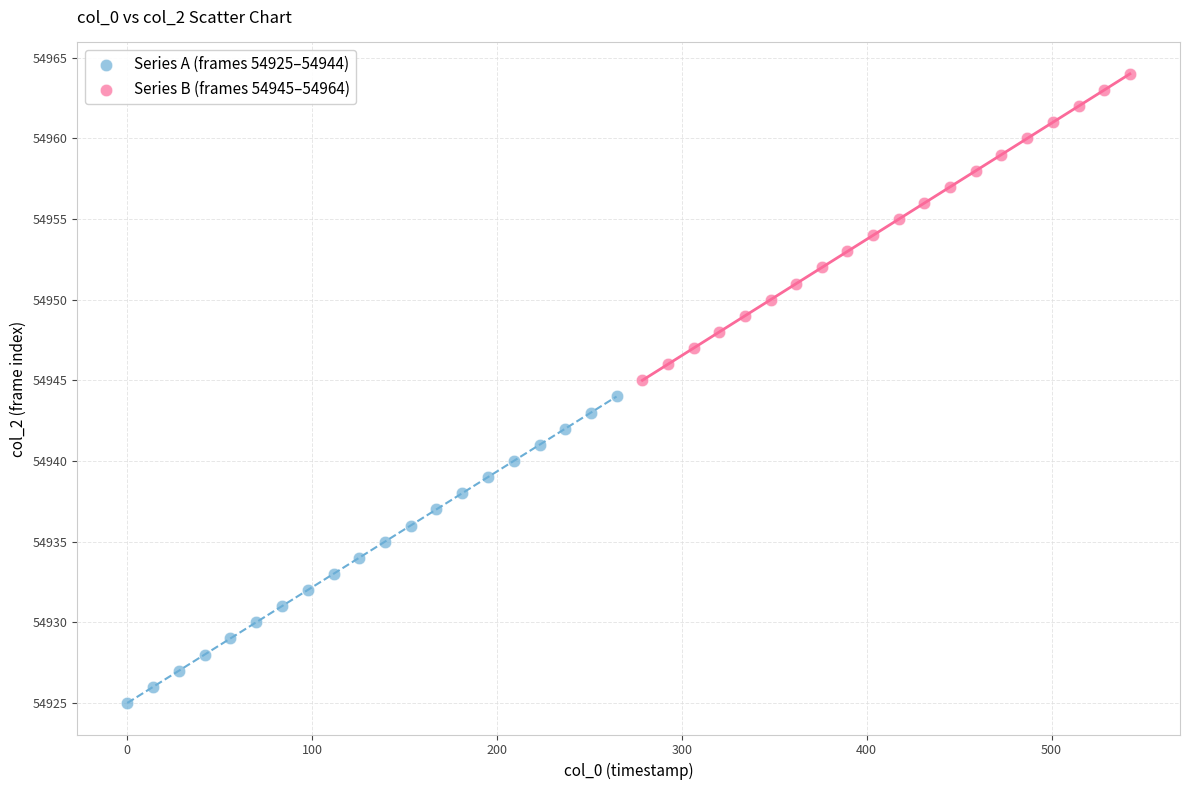

Which series contains the highest Y value?

Series B (frames 54945–54964)